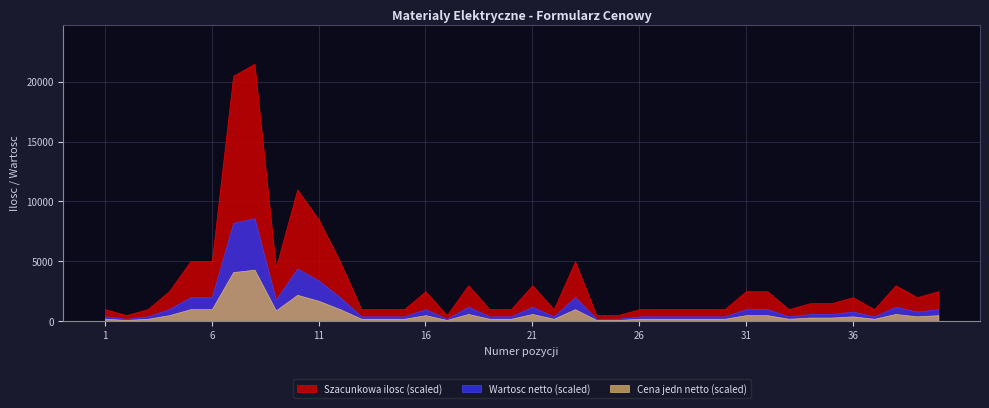

True or false: Szacunkowa ilosc has a value of 4 at 39.

True